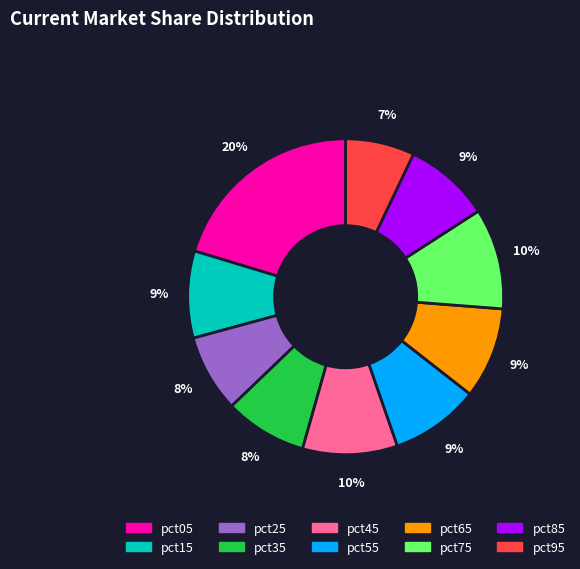

Which category has the biggest portion of the pie?

pct05